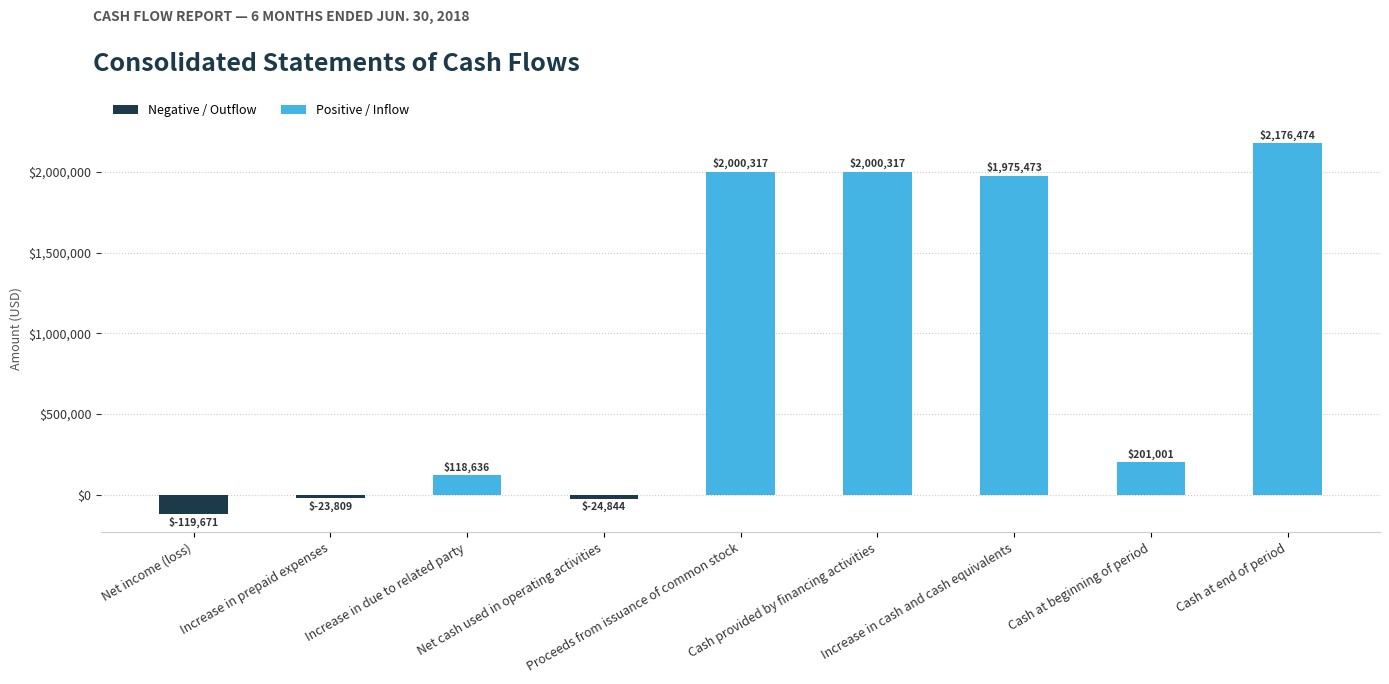

Which category has the lowest value across all series?

Net income (loss)